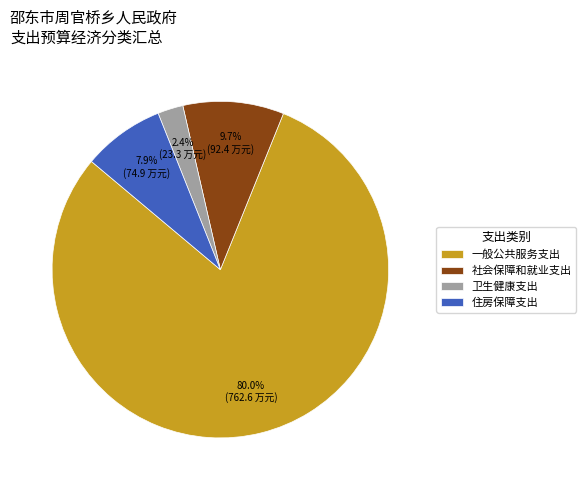

How many slices are in this pie chart?

4